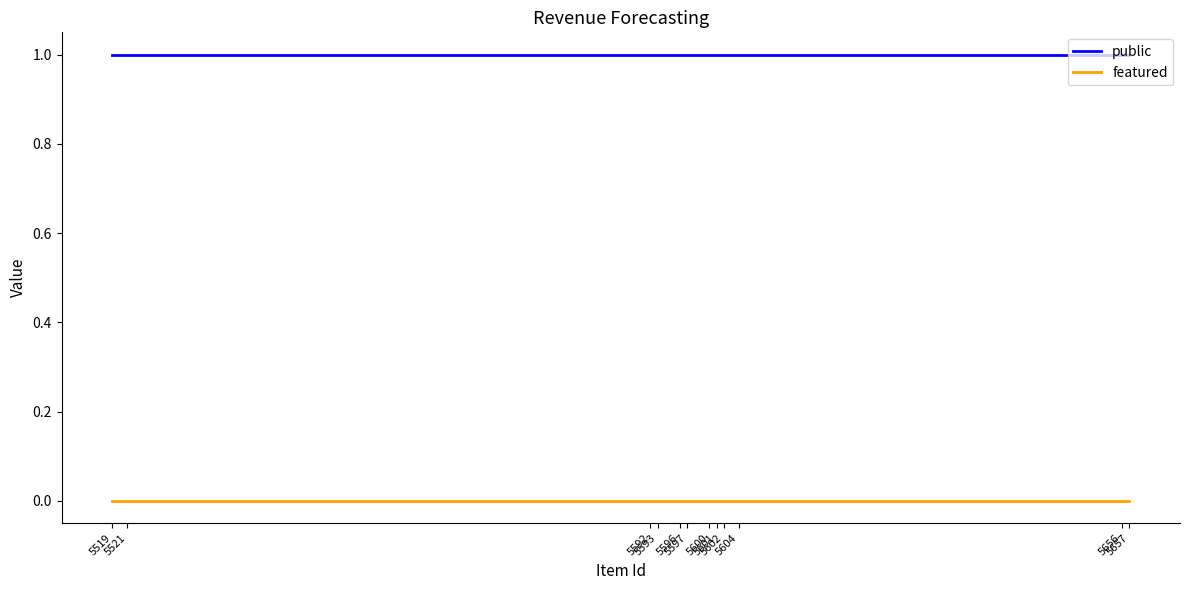

Reading right to left, transcribe all the data shown in this chart.

public: 5657=1	5656=1	5604=1	5602=1	5601=1	5600=1	5597=1	5596=1	5593=1	5592=1	5521=1	5519=1
featured: 5657=0	5656=0	5604=0	5602=0	5601=0	5600=0	5597=0	5596=0	5593=0	5592=0	5521=0	5519=0